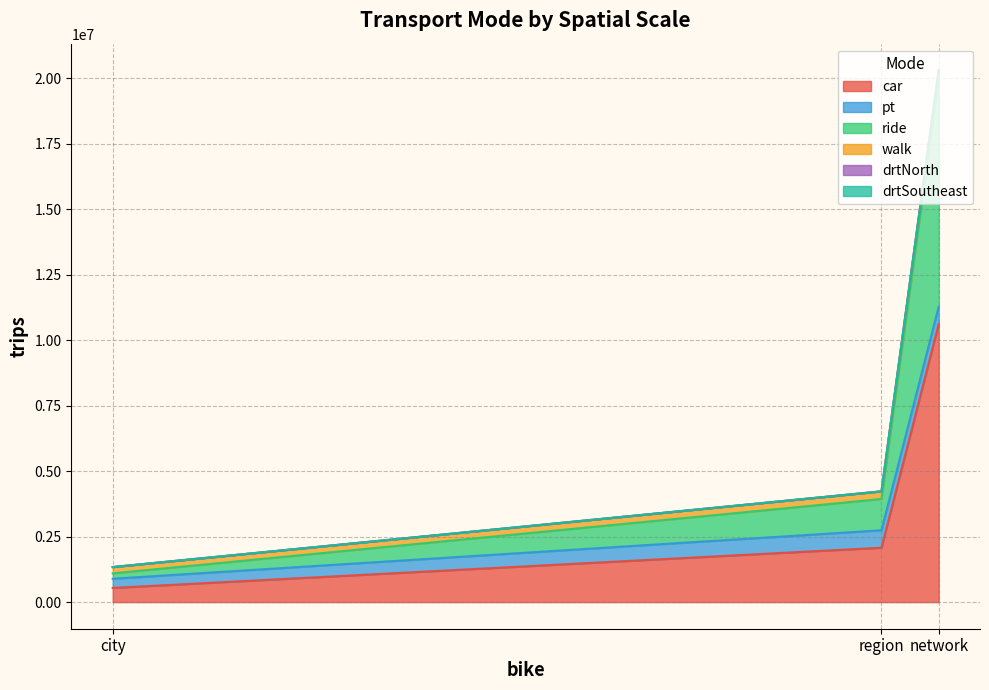

What is the difference between the maximum and minimum values in the pt series?

314986